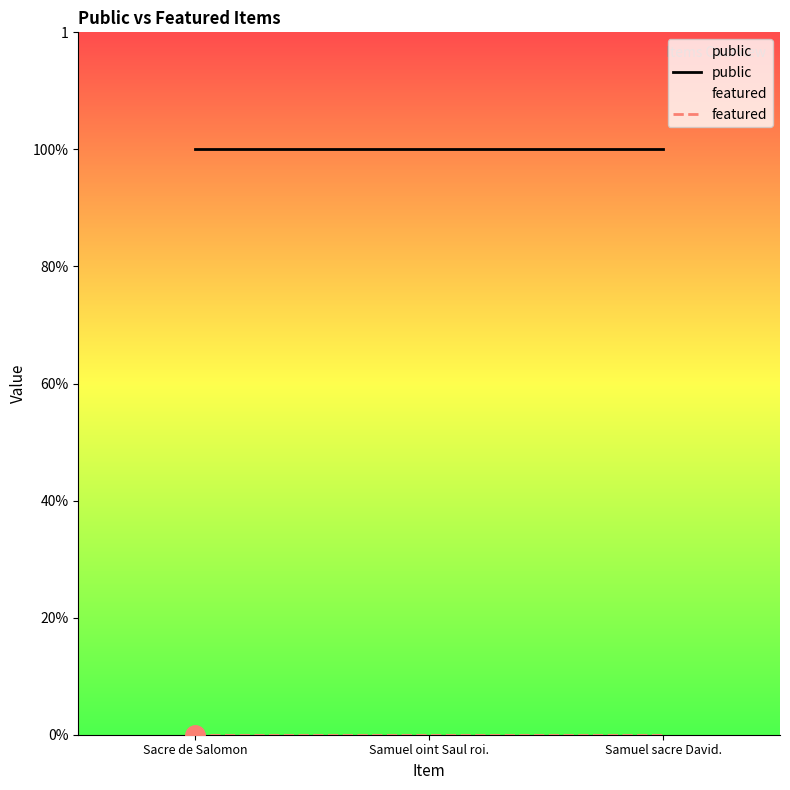

Which series has the widest spread of values?

public